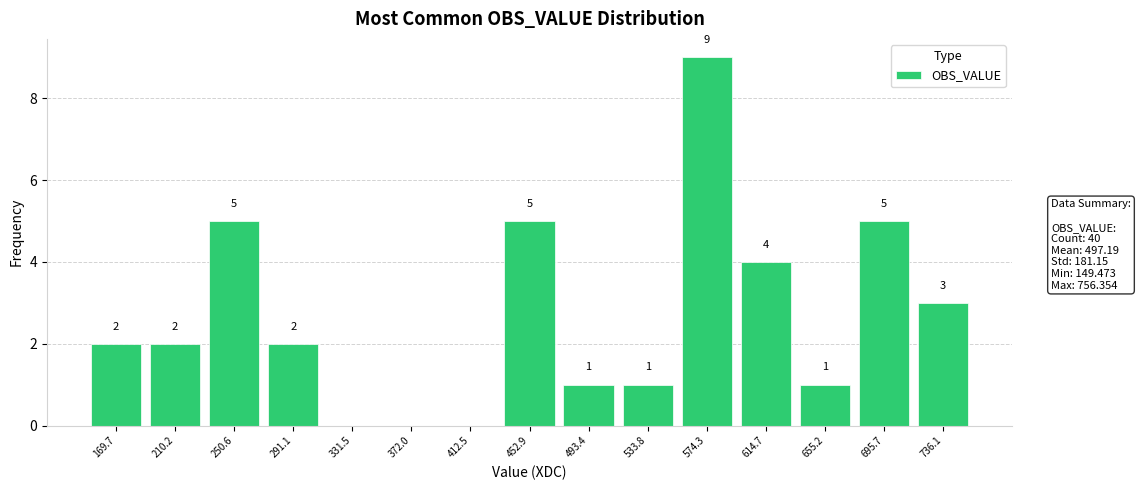

Which range on the x-axis has the tallest bar?

555 to 595